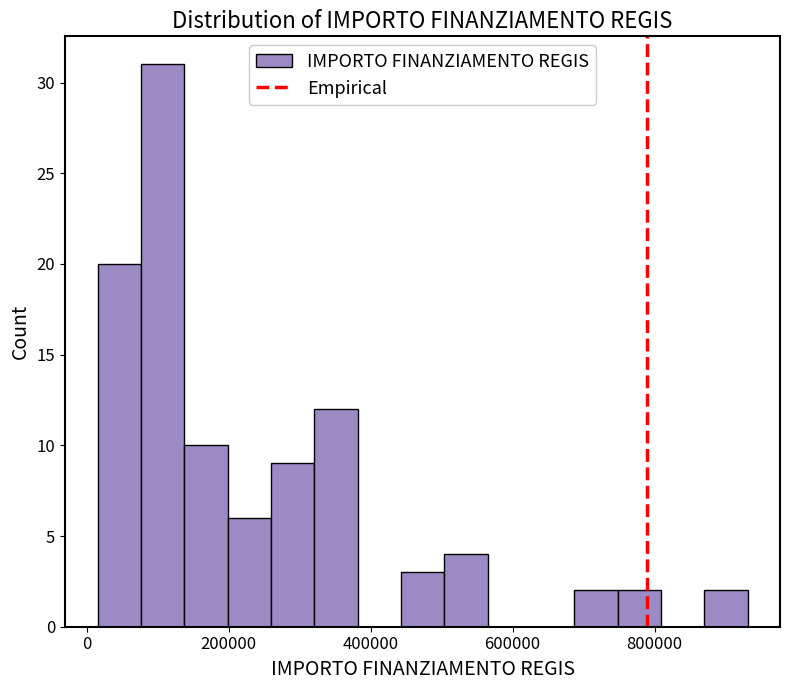

Around what value on the x-axis is the tallest bar? Give the approximate position of its centre, as read against the axis.

100000